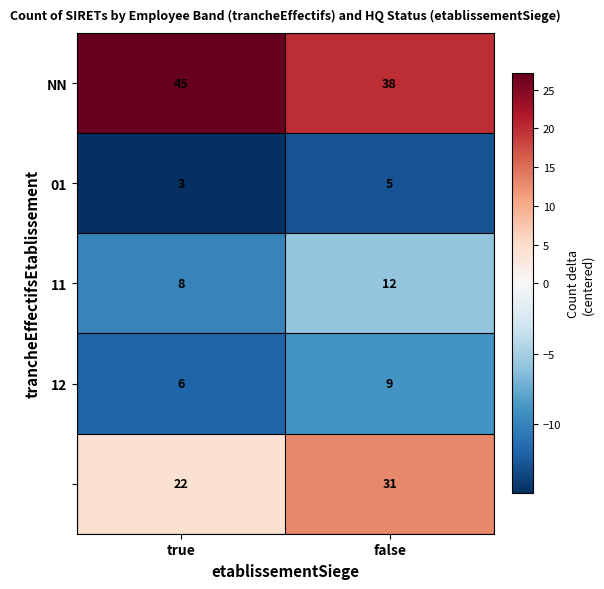

At which category does the chart reach its peak across all series?

true